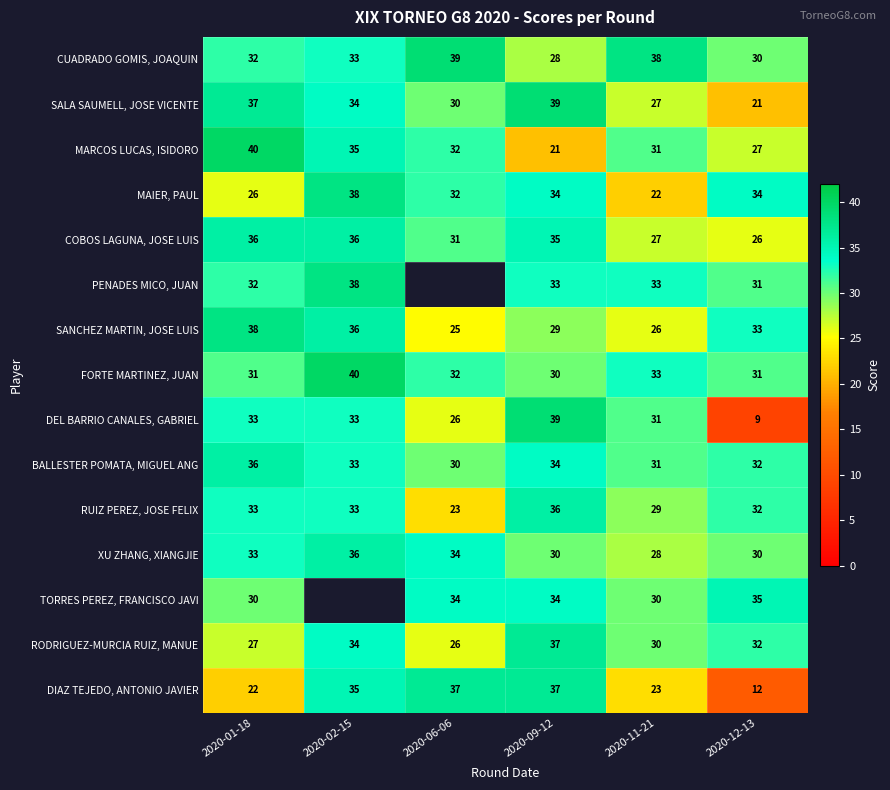

Where does the SANCHEZ MARTIN, JOSE LUIS series first go above 33?

2020-01-18